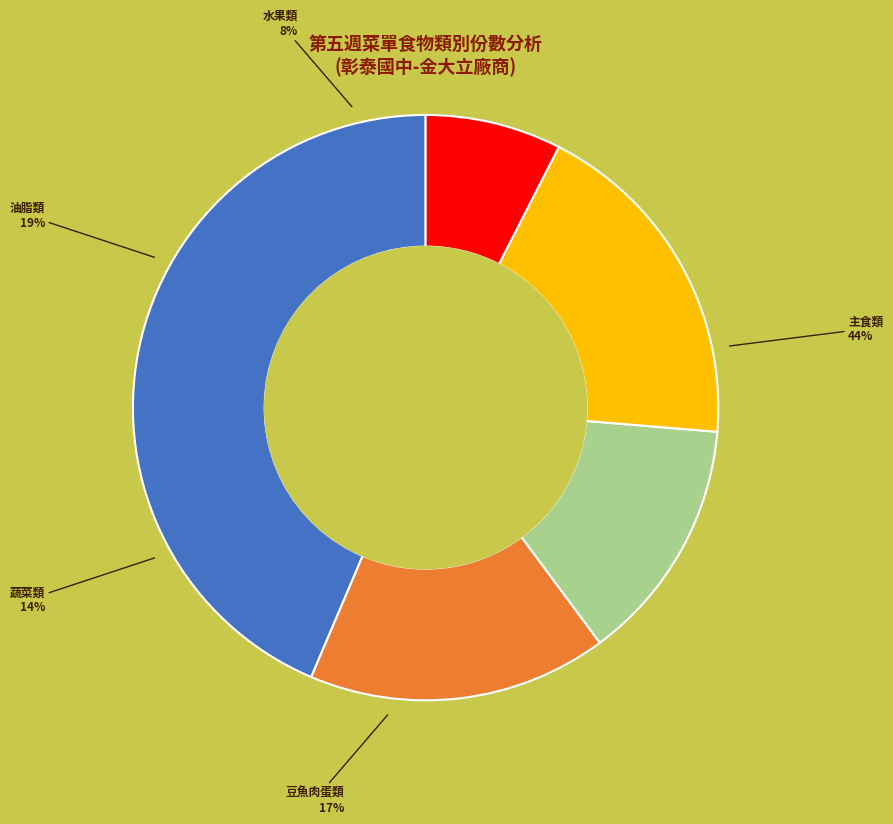

Is 主食類 the majority of the pie?

No